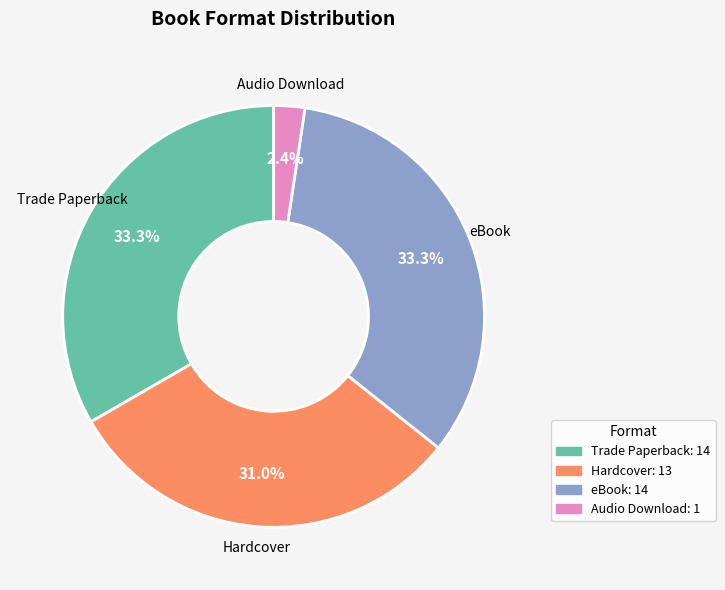

Count the number of slices in the pie.

4